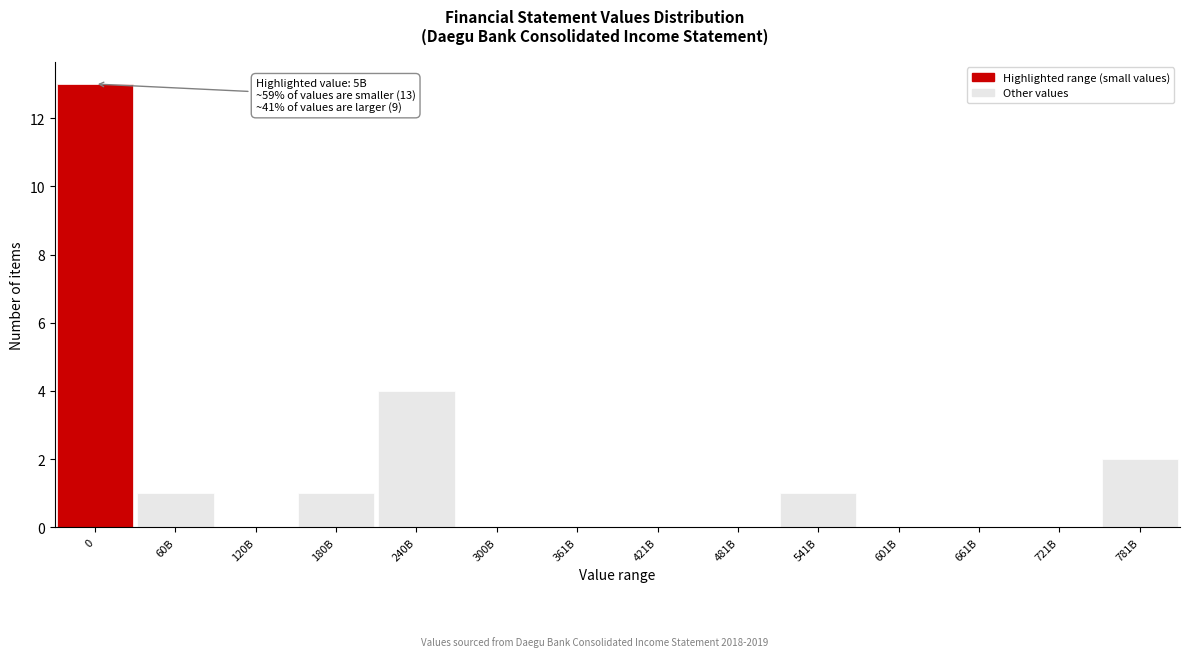

Reading left to right, transcribe all the data shown in this chart.

0=13	60B=1	120B=0	180B=1	240B=4	300B=0	361B=0	421B=0	481B=0	541B=1	601B=0	661B=0	721B=0	781B=2